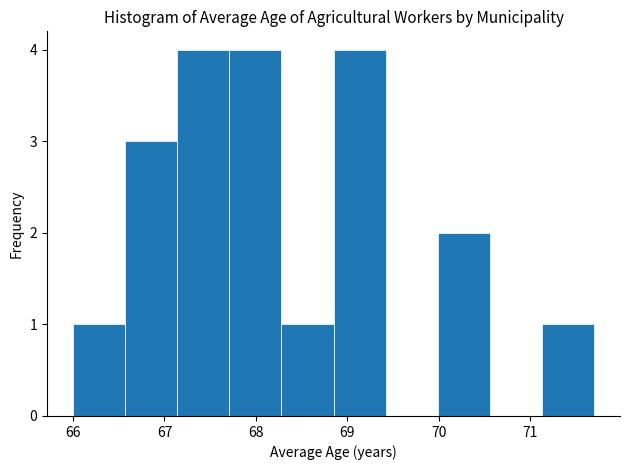

Reading left to right, list every bar in this chart as the range it spans on the x-axis followed by its height. Neither the bar edges nor the heights are printed on the chart, so give them approximately, as read against the axes.

66.00 to 66.57: 1
66.57 to 67.14: 3
67.14 to 67.71: 4
67.71 to 68.28: 4
68.28 to 68.85: 1
68.85 to 69.42: 4
69.42 to 69.99: 0
69.99 to 70.56: 2
70.56 to 71.13: 0
71.13 to 71.70: 1